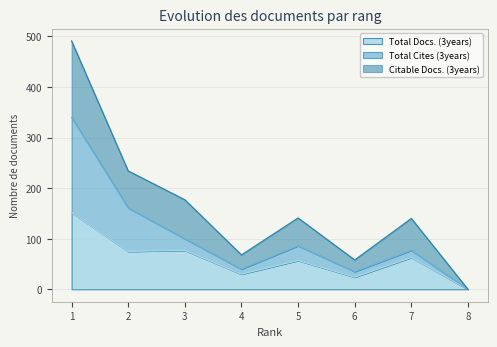

At which label does Total Cites (3years) first exceed 86?

1